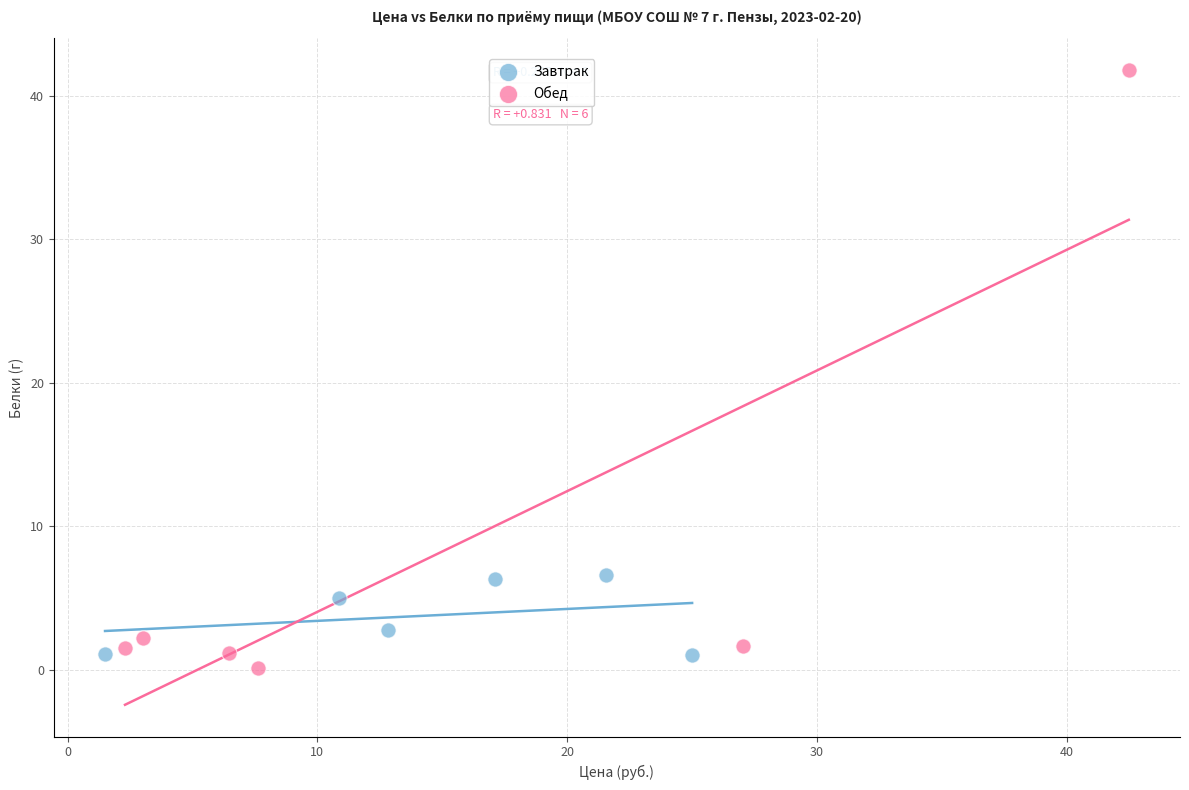

What are all the series names shown in the legend?

Завтрак, Обед